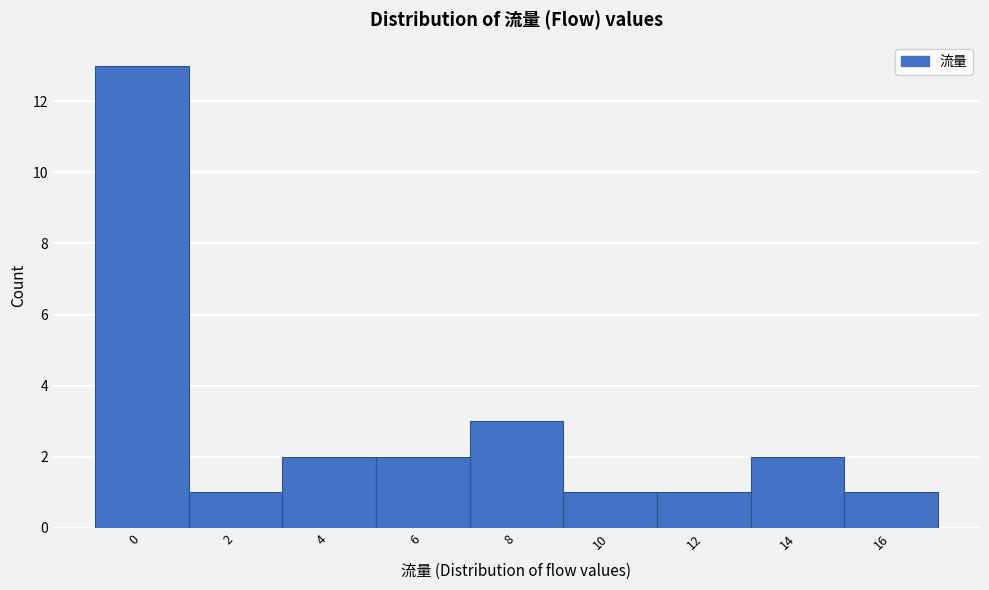

Reading left to right, what are all the values shown in this chart?

13	1	2	2	3	1	1	2	1